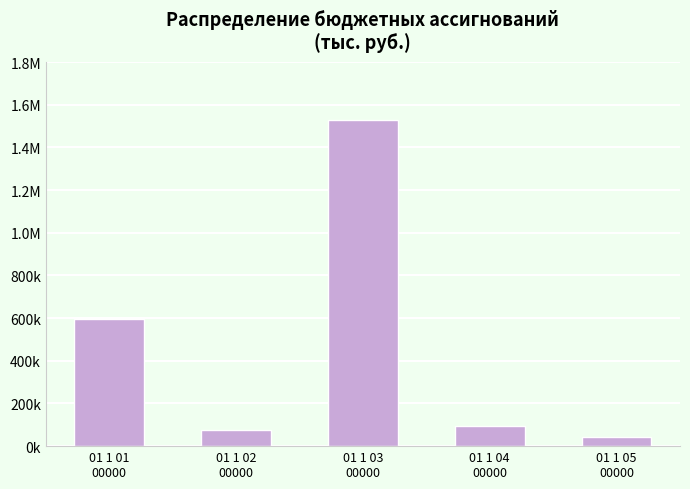

What position from the right is 01 1 04
00000?

2